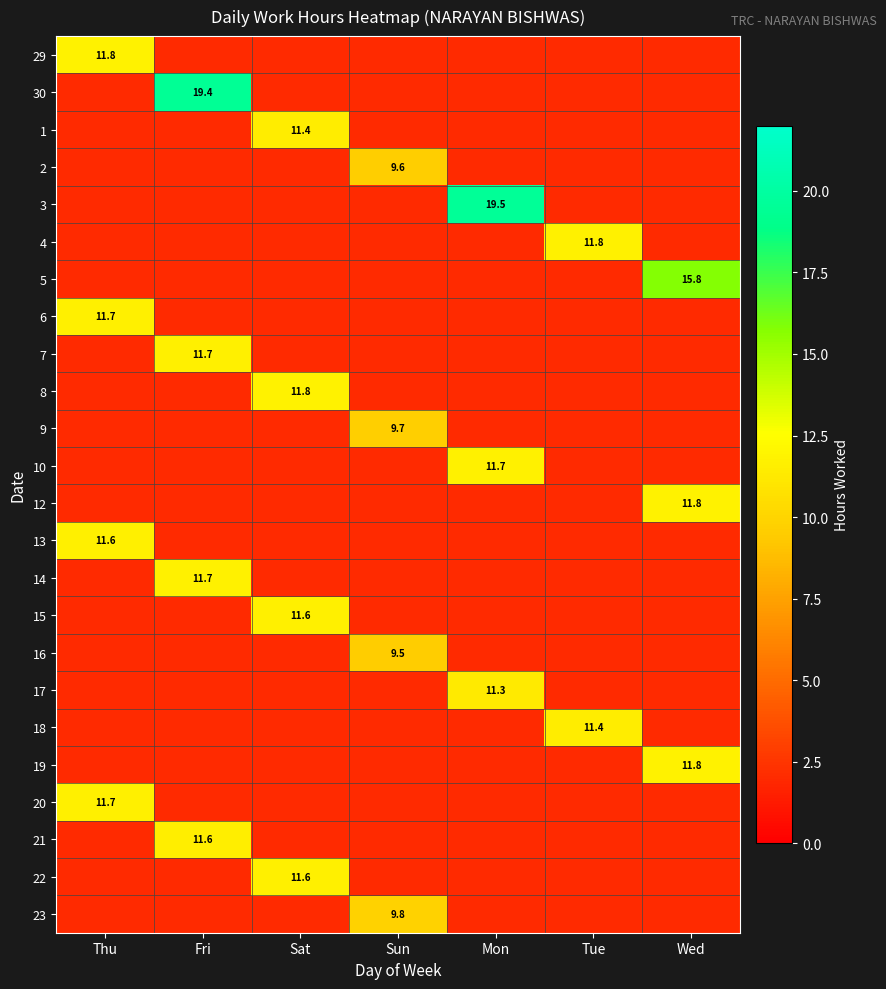

True or false: 3 has a value of 19.5 at Mon.

True